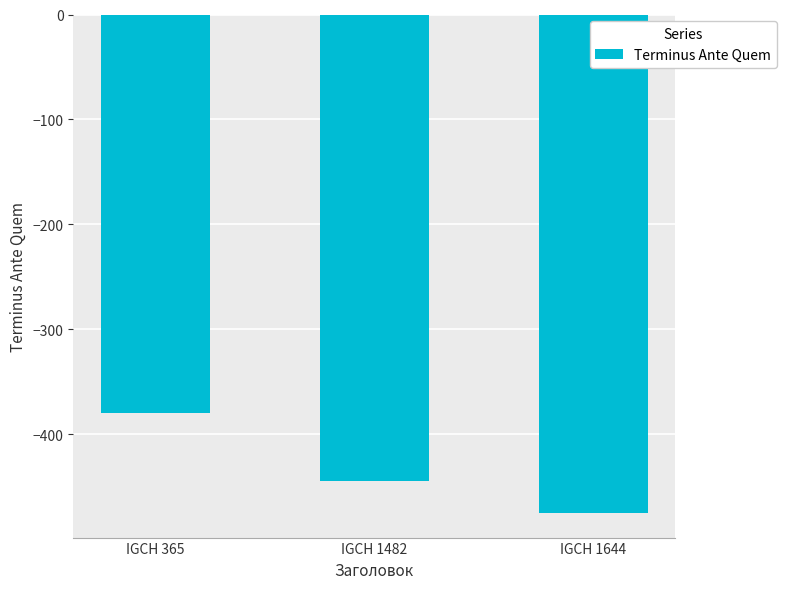

What is the greatest value displayed?

-380